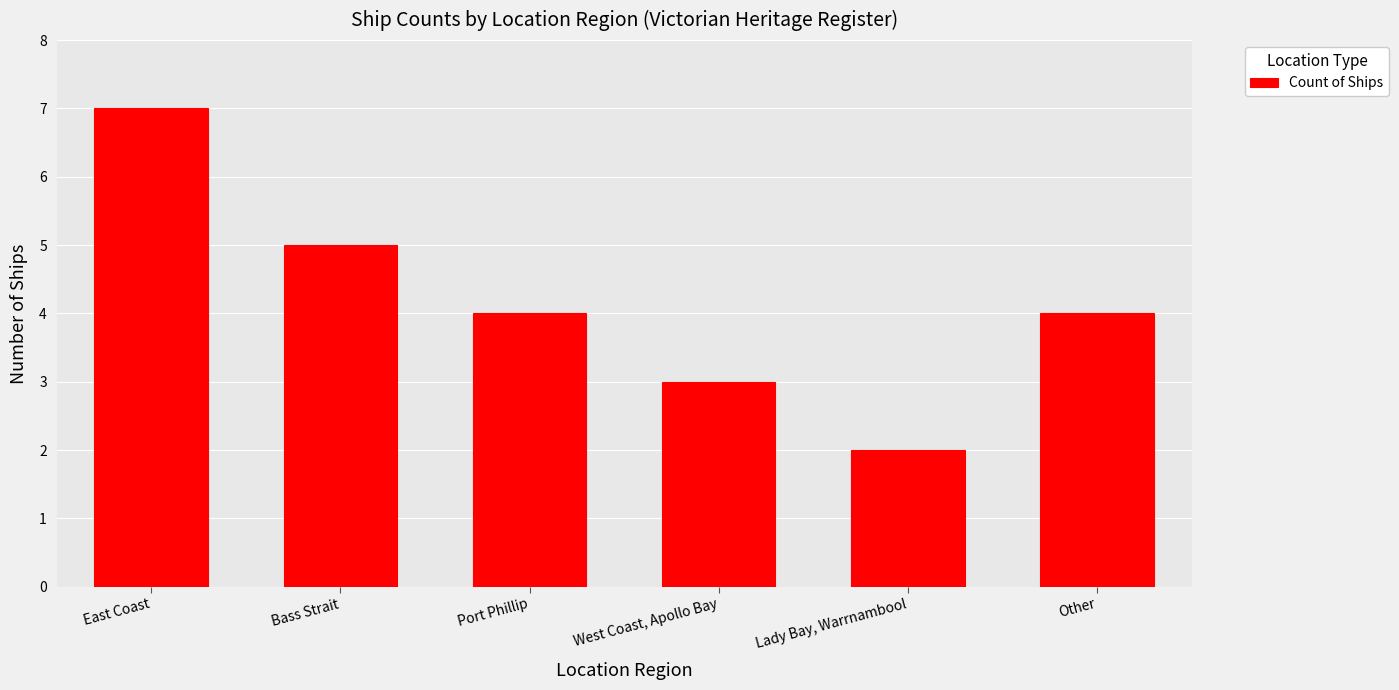

What is the difference between the values at East Coast and West Coast, Apollo Bay?

4